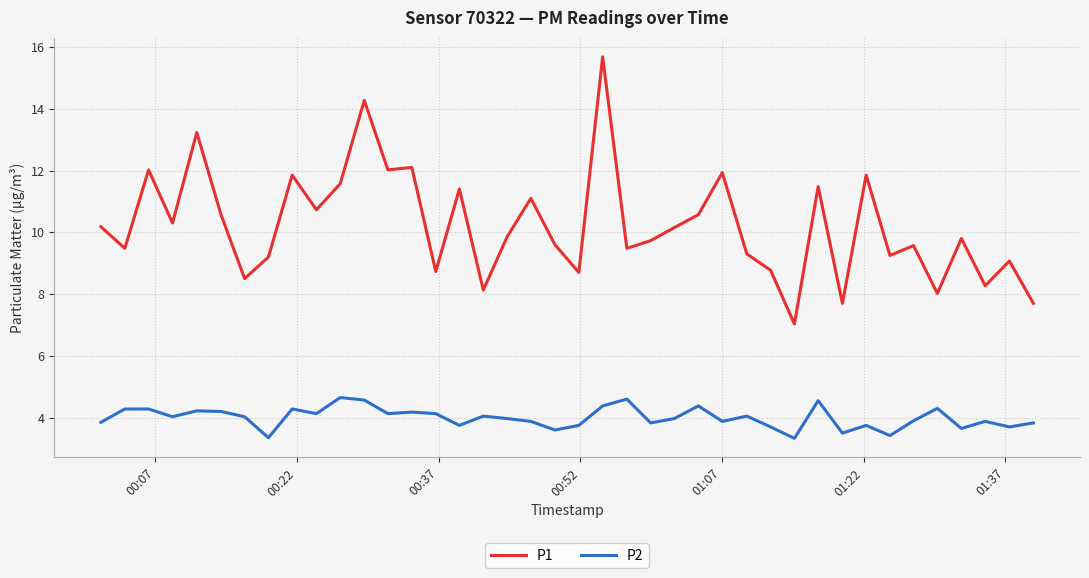

What is the difference between the maximum and minimum values in the P2 series?

1.3